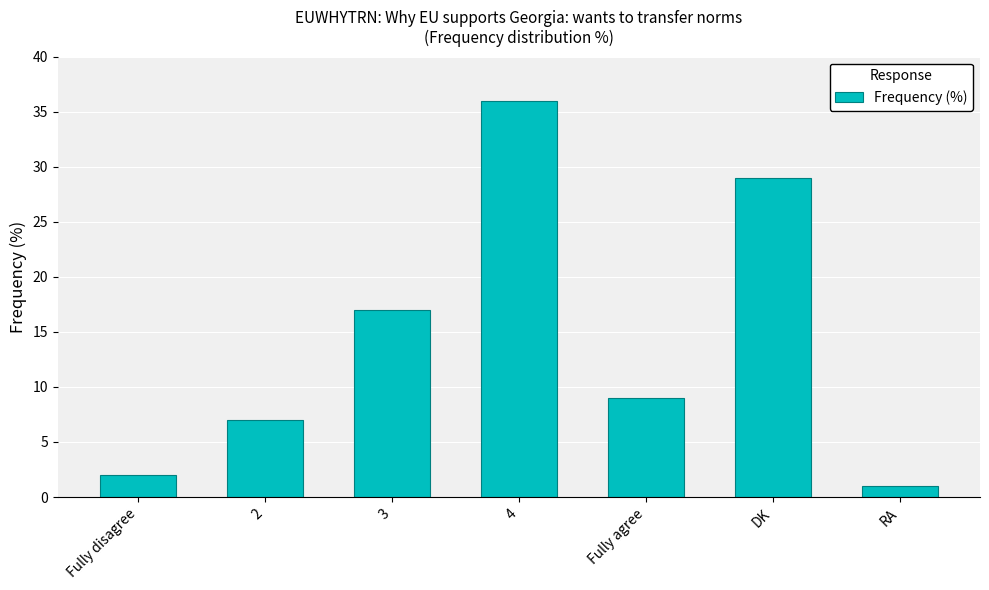

What is the value of the 2nd bar from the left?

7